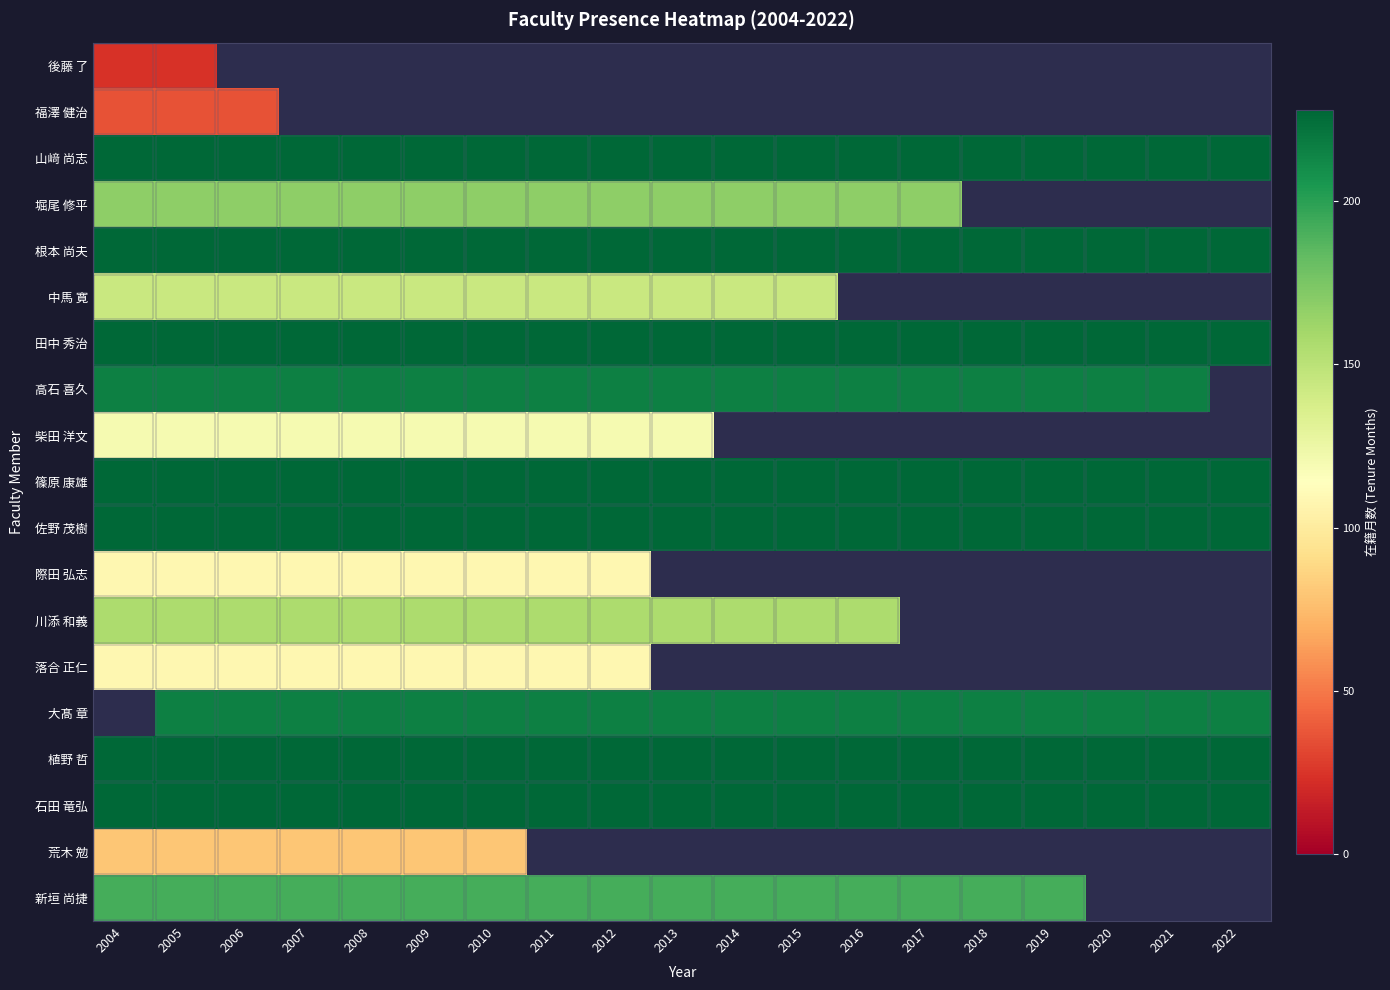

What is the approximate value of 植野 哲 at 2009?

228.0